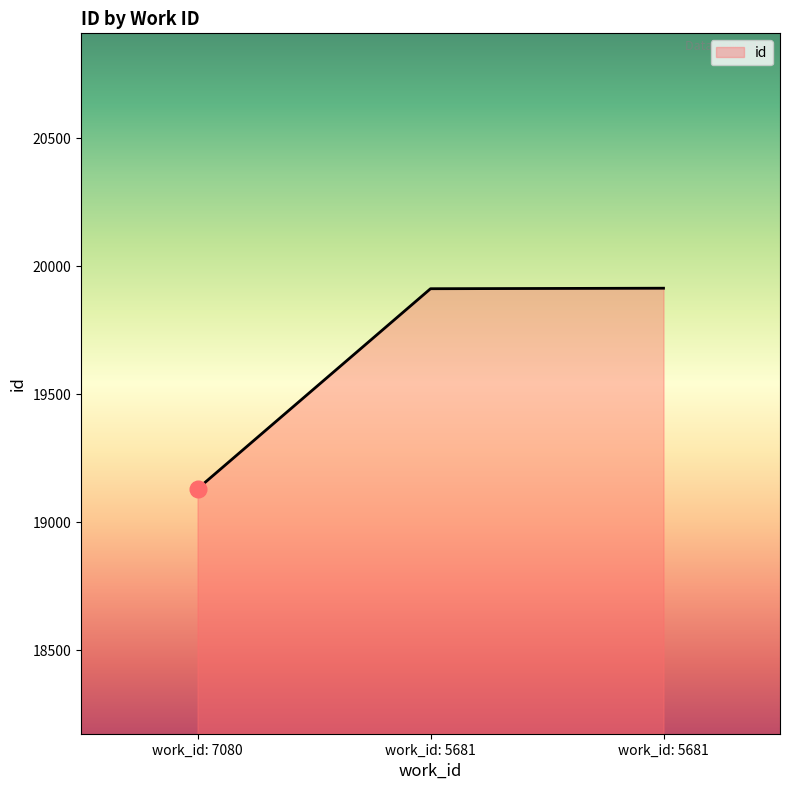

How many values are below 19913?

1